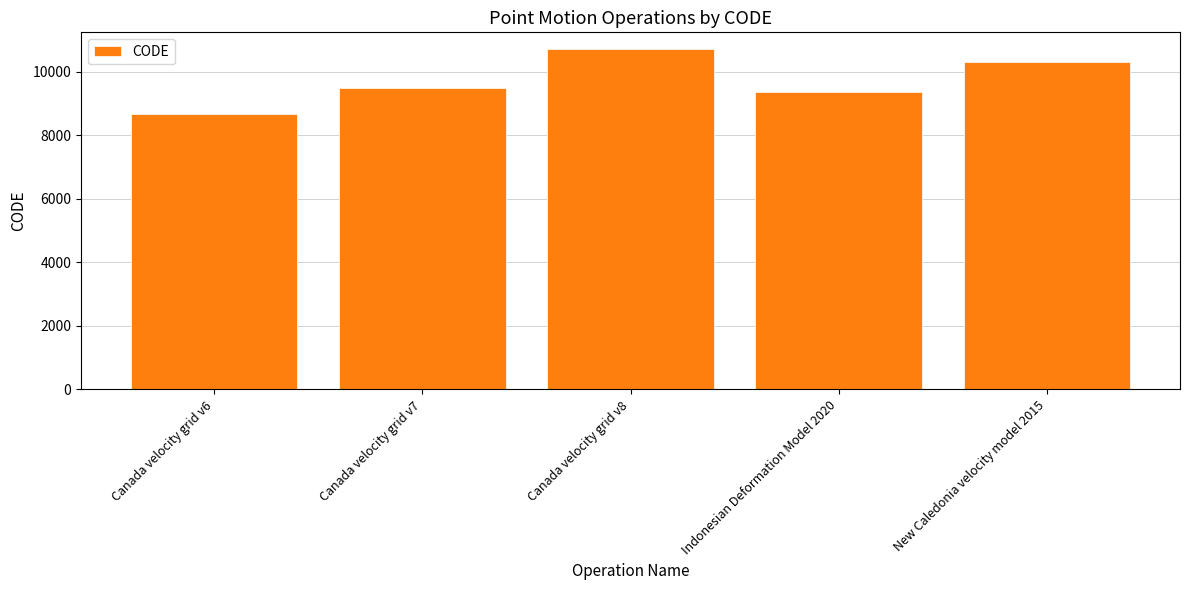

True or false: the data shows 15953 at New Caledonia velocity model 2015.

False